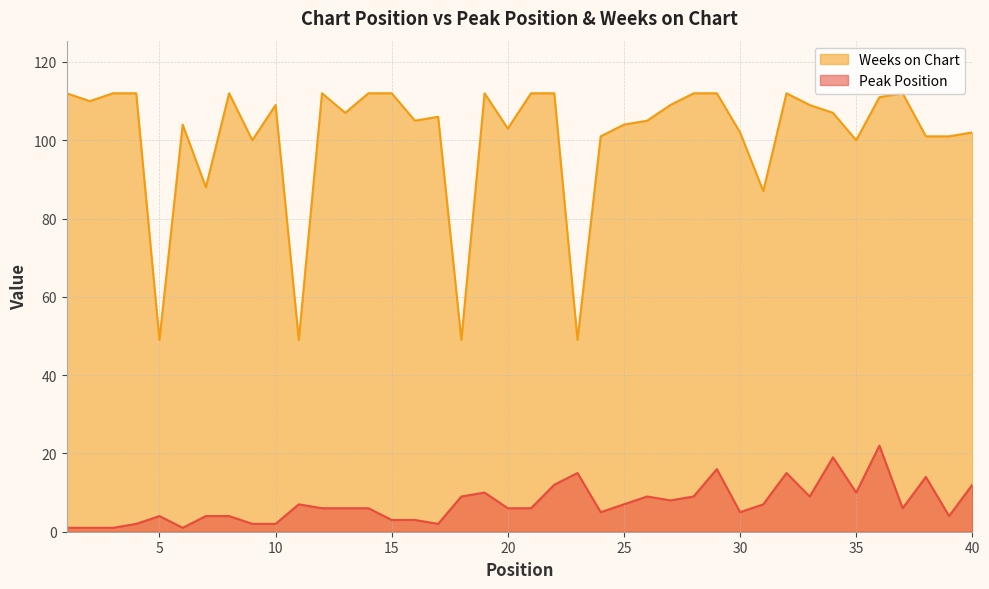

Count the number of data series in this chart.

2